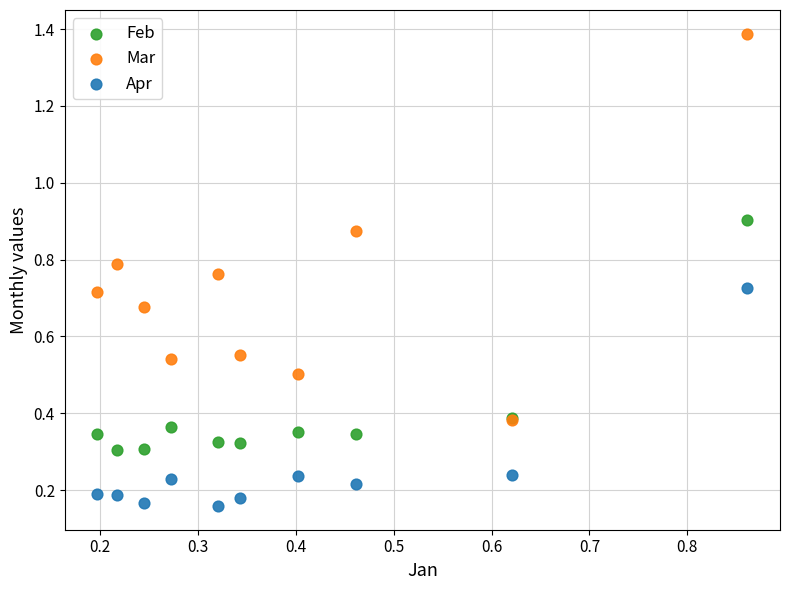

Which series has the largest Y range (max minus min)?

Mar